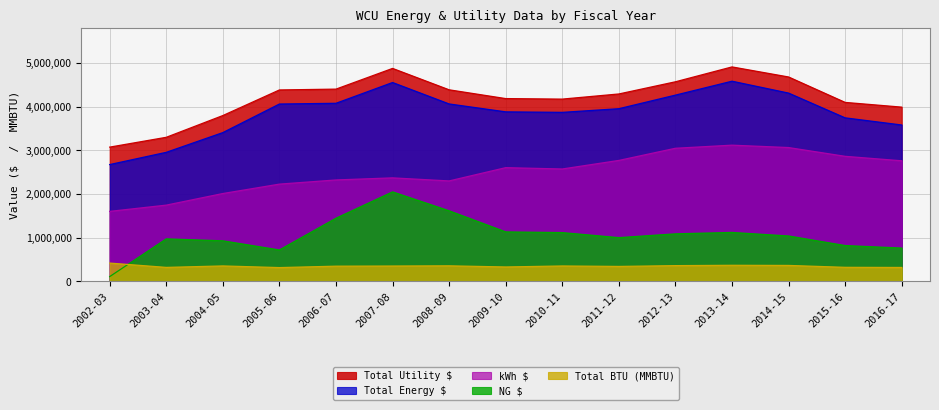

What are all the series names shown in the legend?

Total Utility $, Total Energy $, kWh $, NG $, Total BTU (MMBTU)